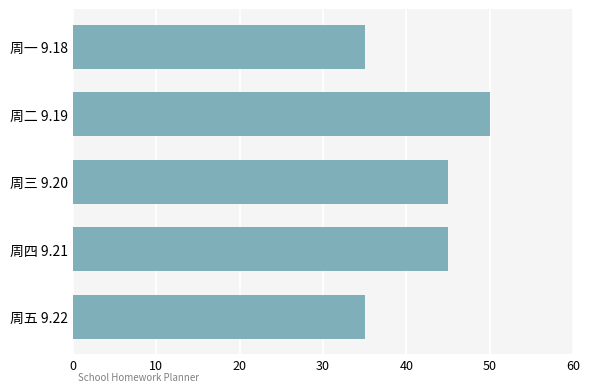

What is the smallest value displayed?

35